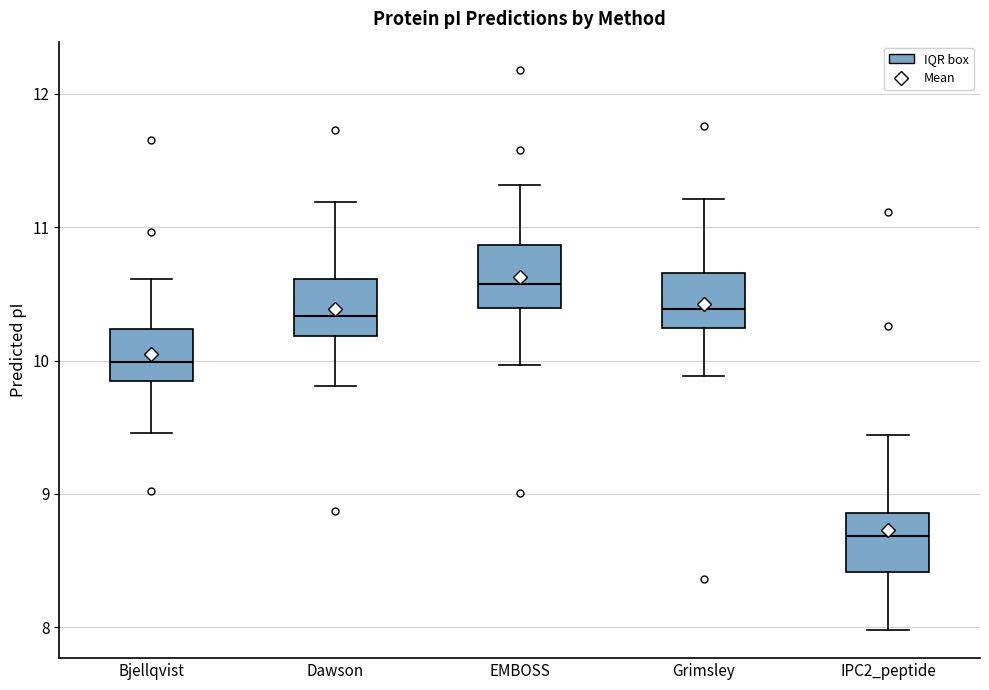

Where does the median line of the box for Bjellqvist sit on the y-axis? The values are not printed on the chart, so give them approximately, as read against the axis.

10.0